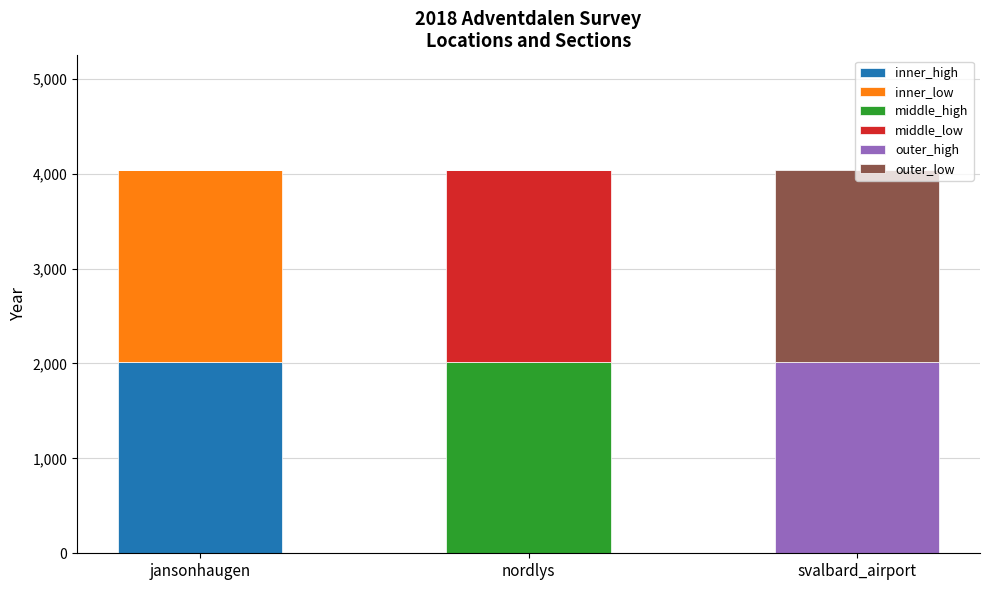

What is the sum of the inner_high values at svalbard_airport and jansonhaugen?

2018